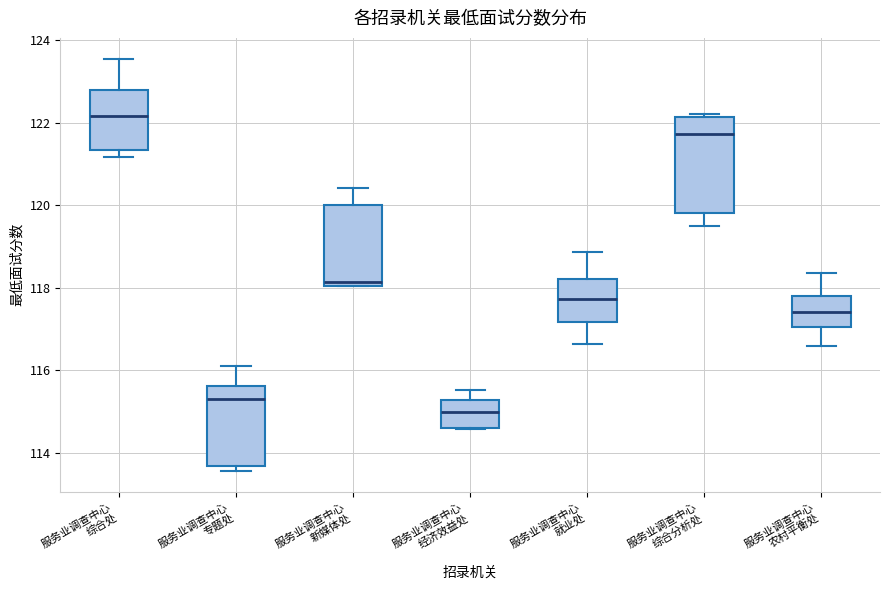

Which box is the tallest, from its lower edge to its upper edge?

服务业调查中心 综合分析处